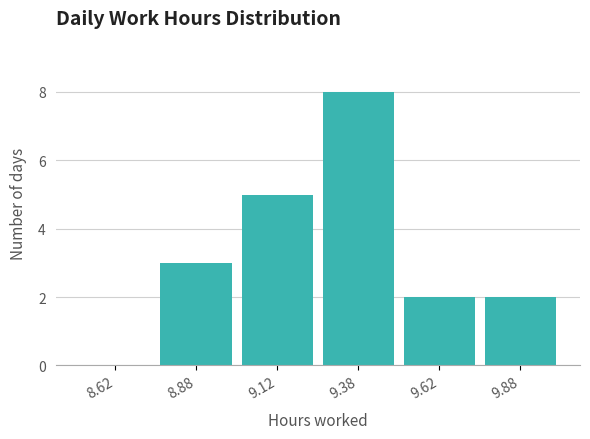

Reading left to right, list every bar in this chart as the range it spans on the x-axis followed by its height. The values are not printed on the chart, so give them approximately, as read against the axis.

8.50 to 8.75: 0
8.75 to 9.00: 3
9.00 to 9.25: 5
9.25 to 9.50: 8
9.50 to 9.75: 2
9.75 to 10.00: 2